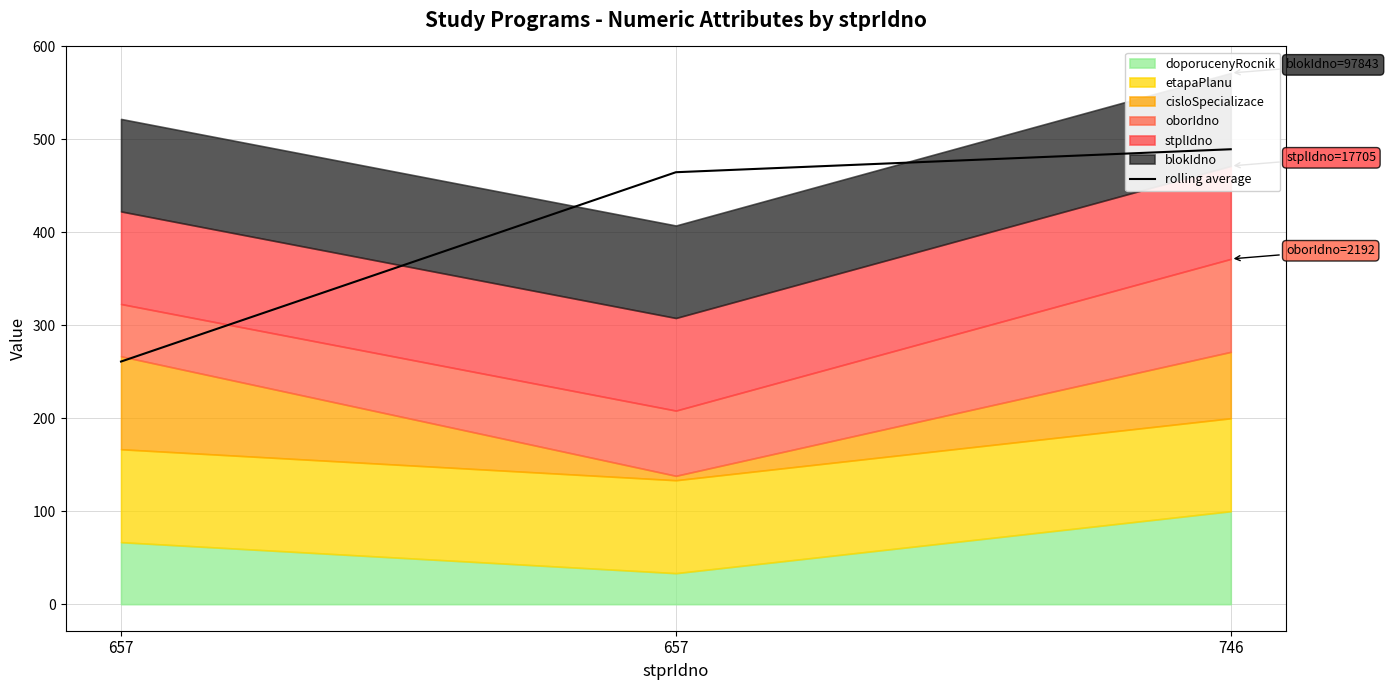

List the labels in order of value, smallest first.

657, 657, 746